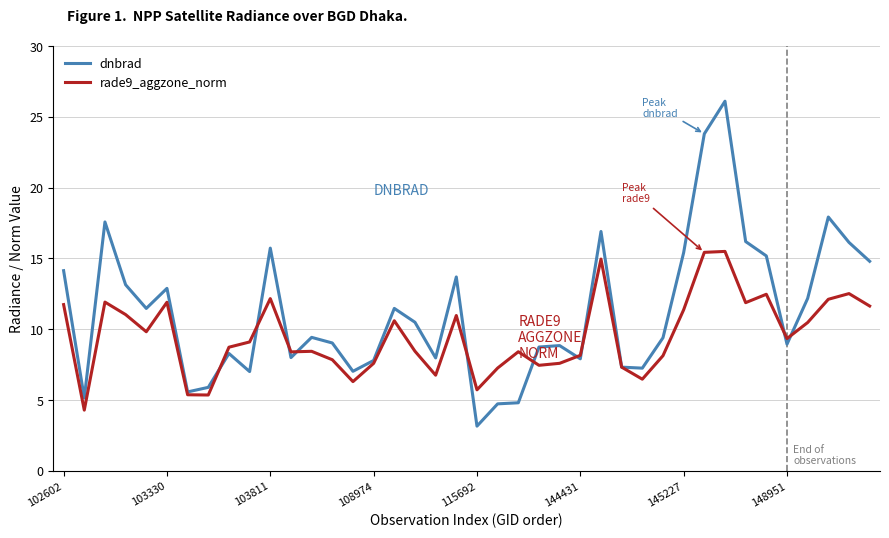

Which series has the largest total across all categories?

dnbrad